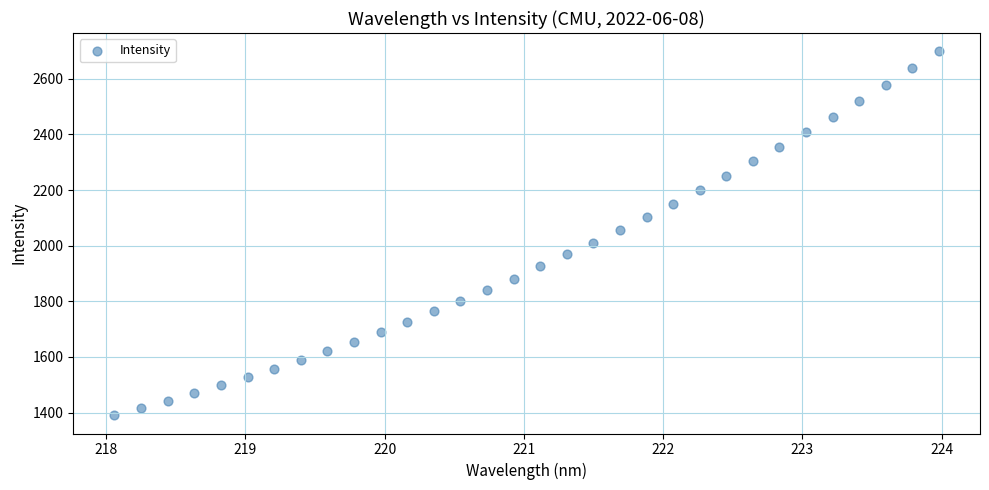

What is the range of X values (max minus min)?

5.9